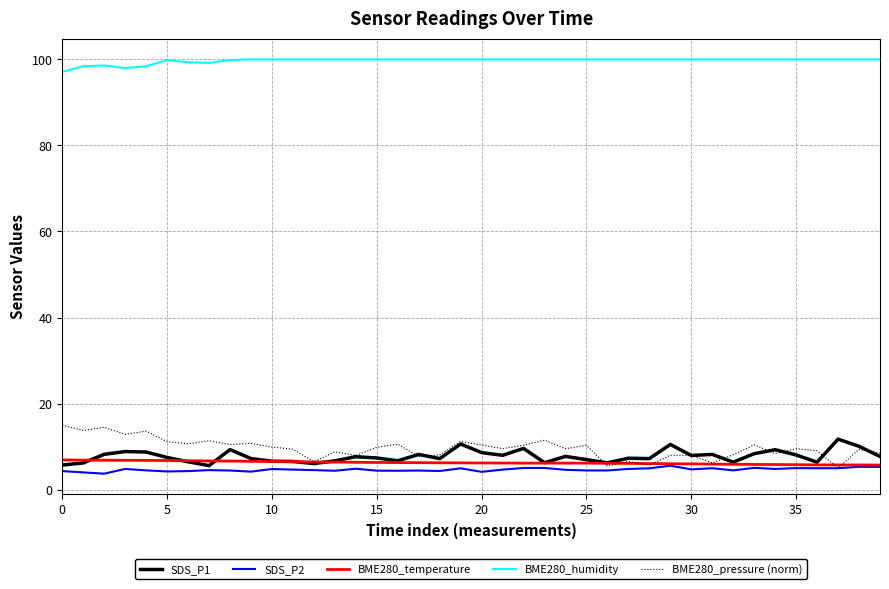

True or false: BME280_humidity and BME280_pressure (norm) intersect in this chart.

False